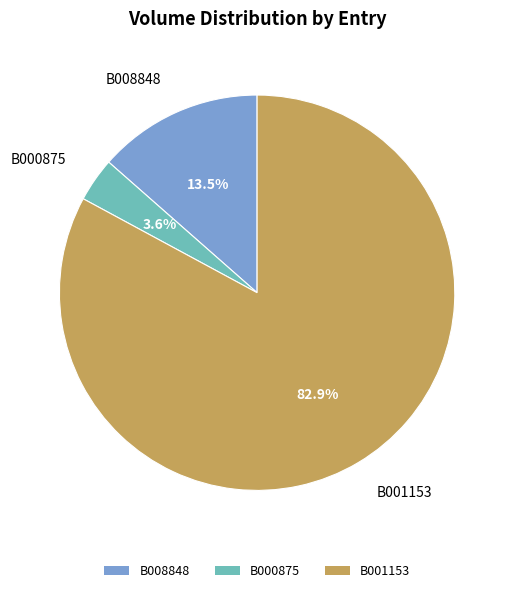

What is the smallest slice in the pie chart?

B000875